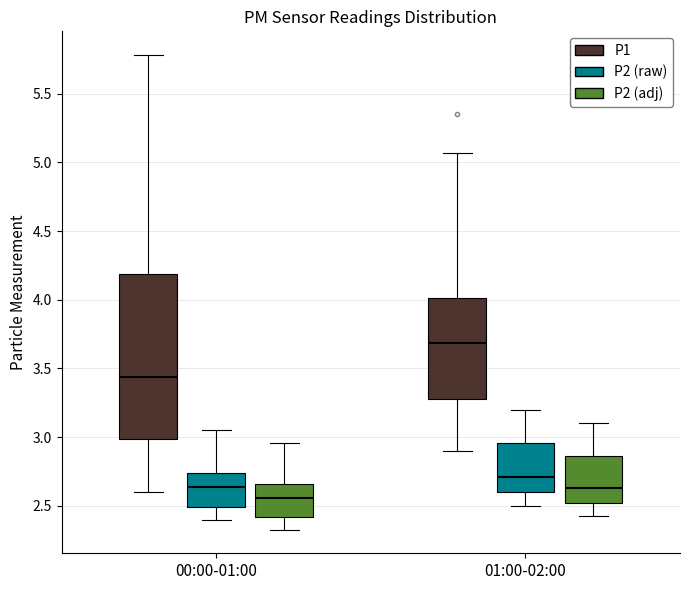

Reading left to right, transcribe this box plot: for each box, give where its median line is, the range the box spans, and where its two whiskers end, as read against the y-axis. The values are not printed on the chart, so give them approximately, as read against the axis.

00:00-01:00 (P1): median 3.45, box 3.00 to 4.20, whiskers 2.60 to 5.80
00:00-01:00 (P2 (raw)): median 2.65, box 2.50 to 2.75, whiskers 2.40 to 3.05
00:00-01:00 (P2 (adj)): median 2.55, box 2.40 to 2.65, whiskers 2.35 to 2.95
01:00-02:00 (P1): median 3.70, box 3.30 to 4.00, whiskers 2.90 to 5.05
01:00-02:00 (P2 (raw)): median 2.70, box 2.60 to 2.95, whiskers 2.50 to 3.20
01:00-02:00 (P2 (adj)): median 2.65, box 2.50 to 2.85, whiskers 2.45 to 3.10